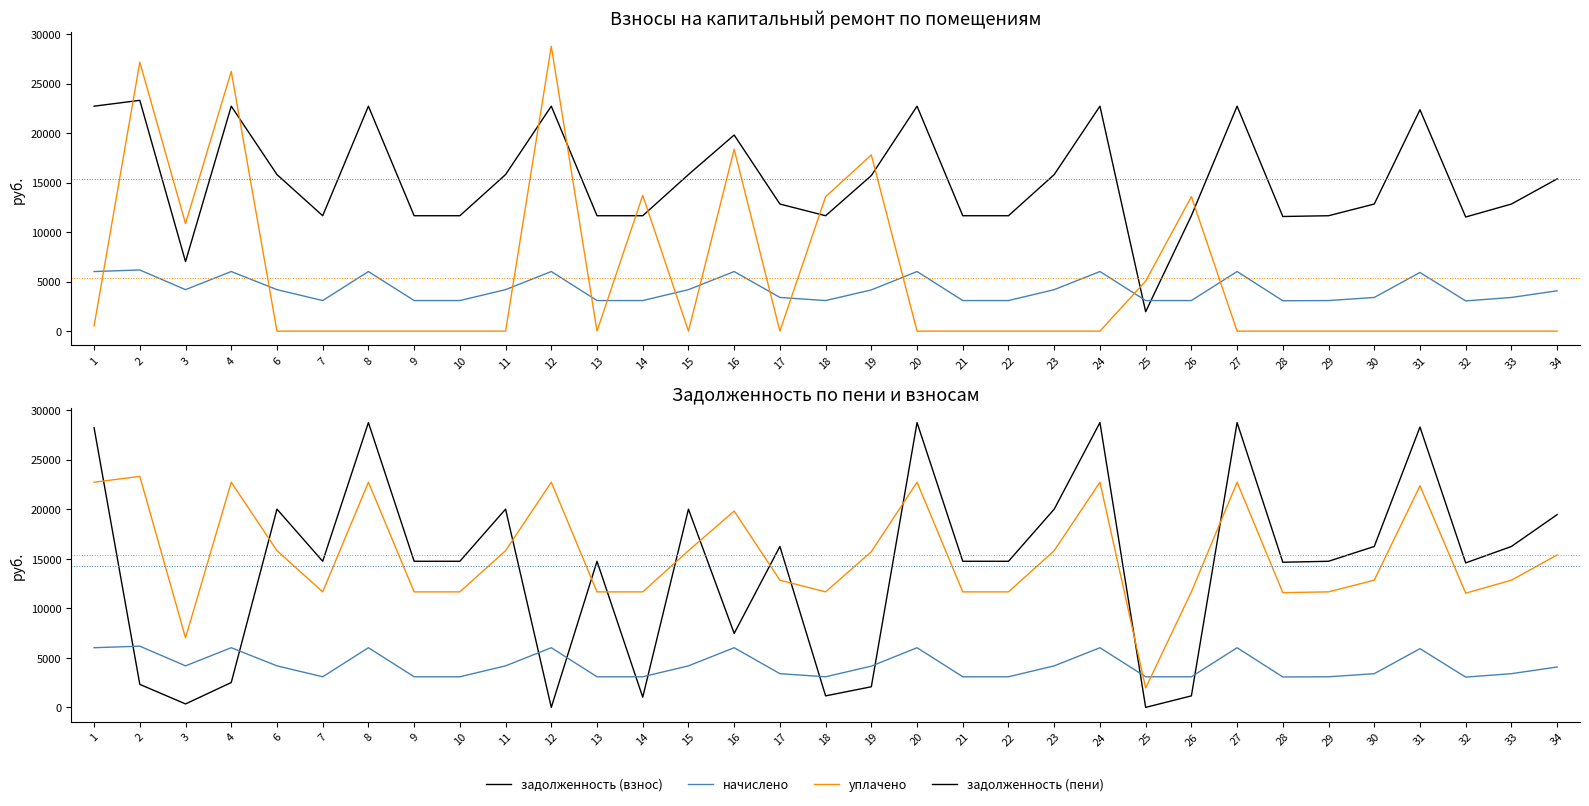

What are all the series names shown in the legend?

задолженность (взнос), начислено, уплачено, задолженность (пени)